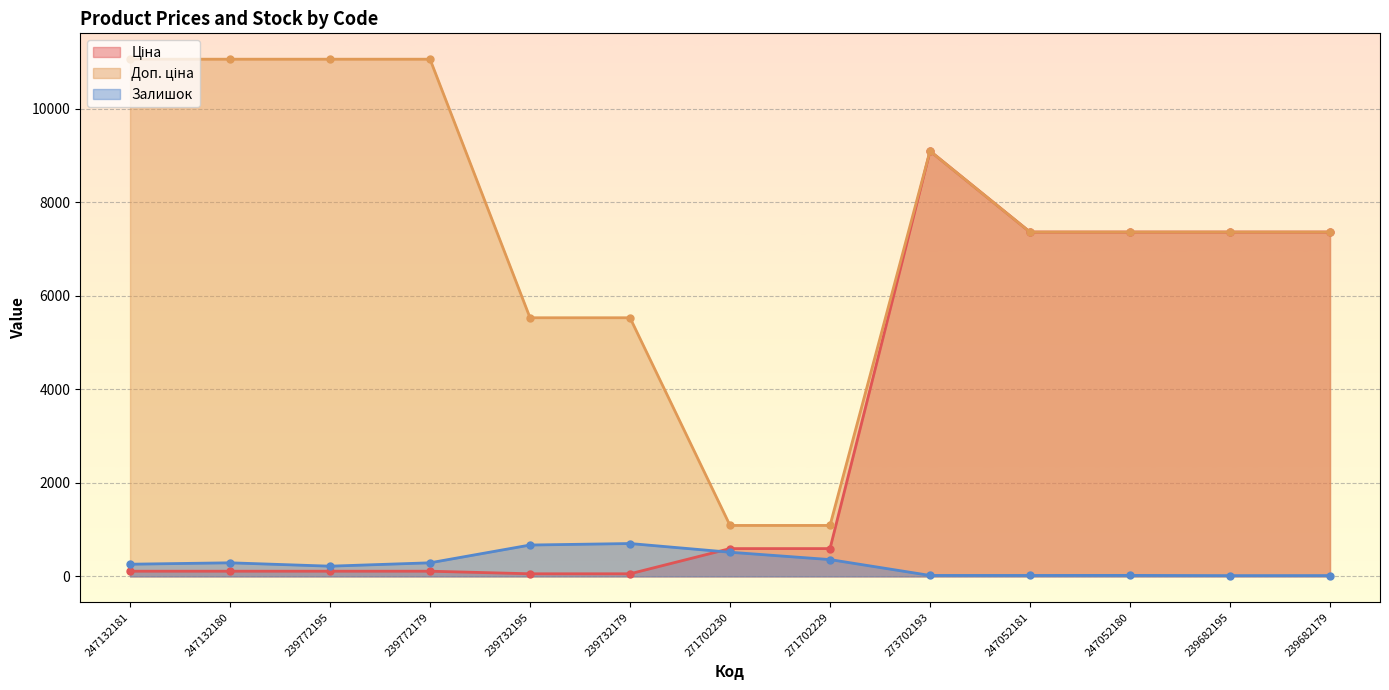

Reading left to right, list all the values displayed in this chart.

Ціна: 110.5	110.5	110.5	110.5	55.3	55.3	593.8	593.8	9092.0	7360.2	7360.2	7360.2	7360.2
Доп. ціна: 11055.0	11055.0	11055.0	11055.0	5528.0	5528.0	1088.8	1088.8	9092.0	7360.2	7360.2	7360.2	7360.2
Залишок: 260.0	290.0	218.0	290.0	670.0	702.0	516.0	359.0	20.0	20.0	21.0	16.0	17.0